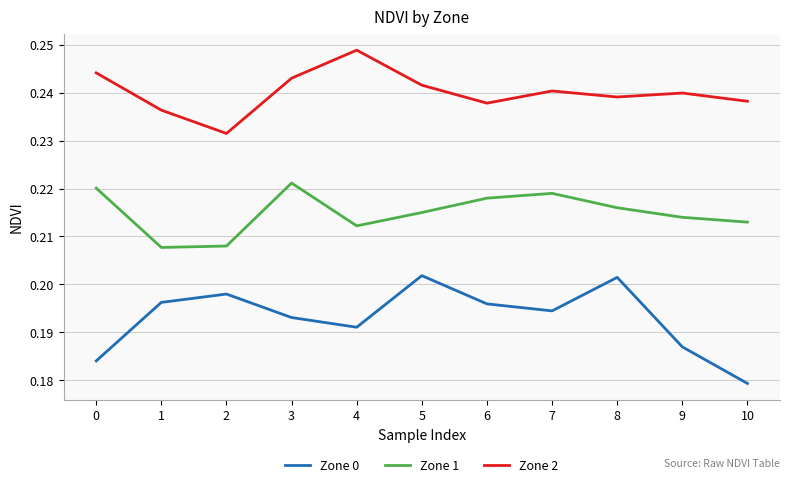

The value of Zone 1 at 6 is 0.4. True or false?

False